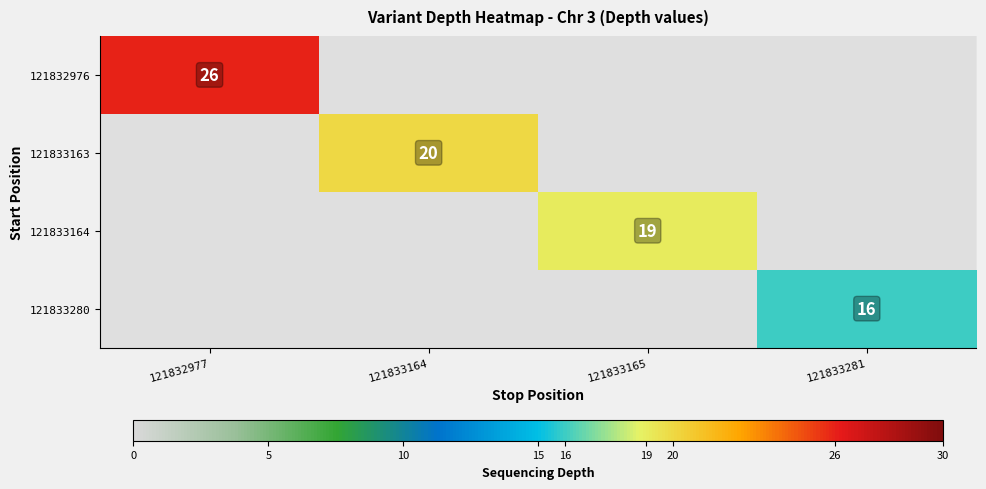

Between 121832977 and 121833165, which is larger?

121832977